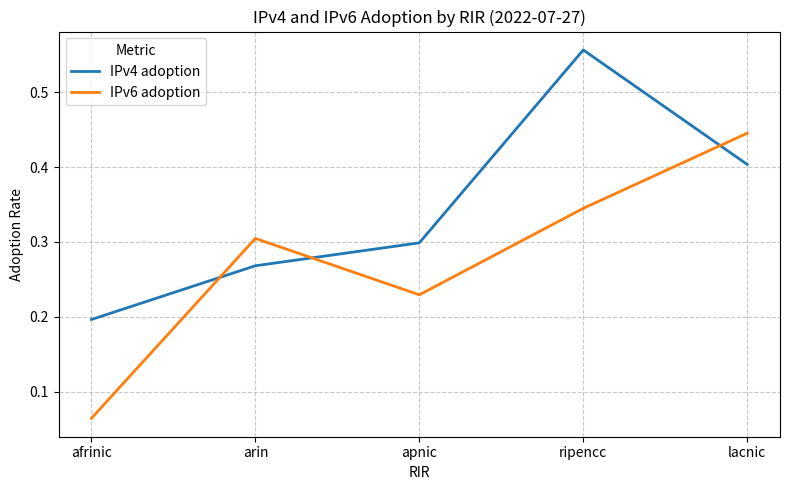

Rank the series by their average value, from highest to lowest.

IPv4 adoption, IPv6 adoption